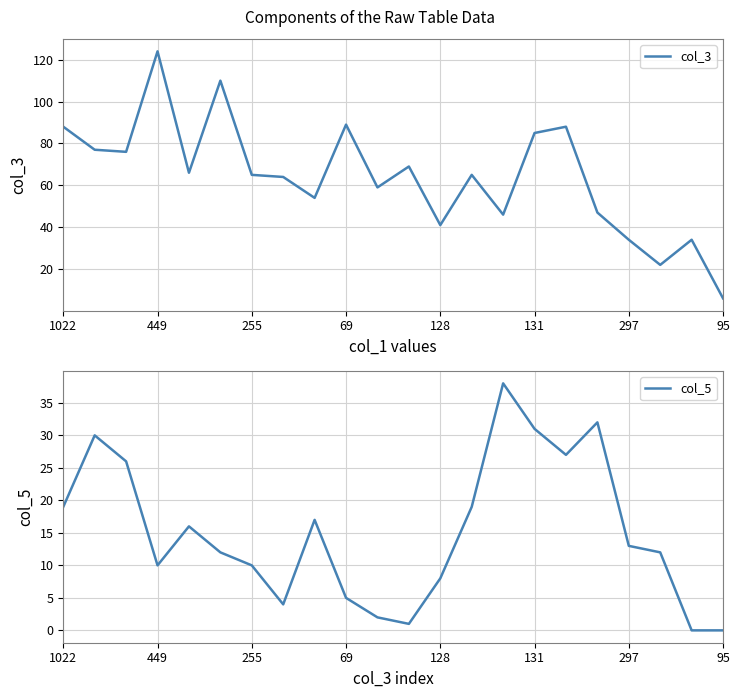

True or false: col_3 has a value of 124 at 449.

True